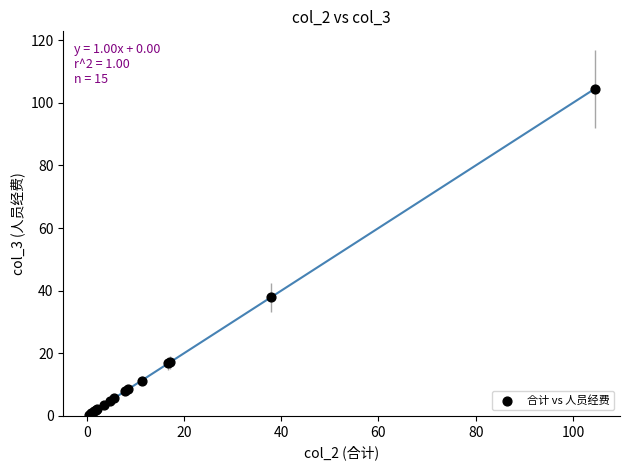

What Y value in the scatter plot is closest to 52?

37.9